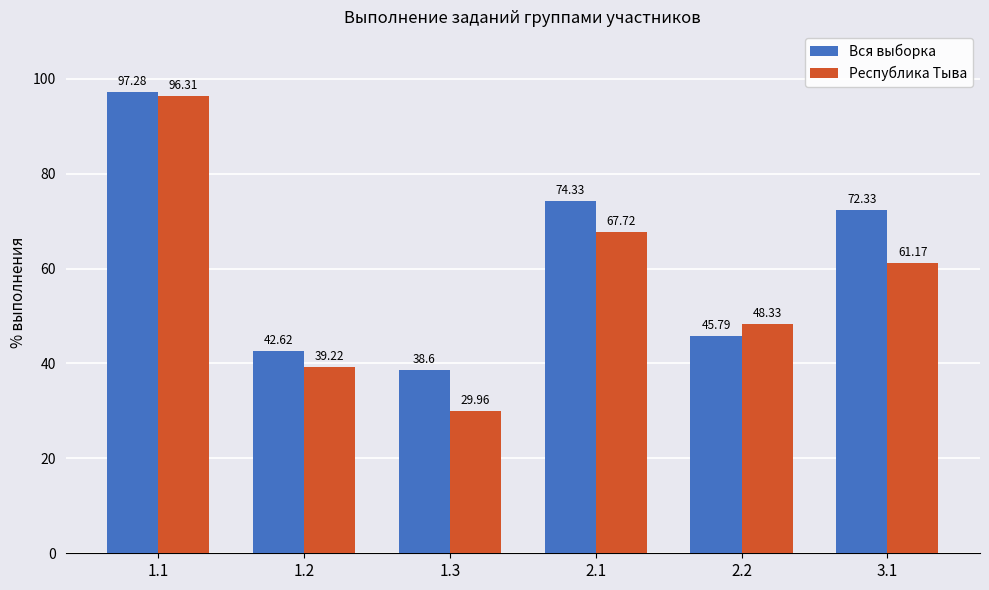

What are all the series names shown in the legend?

Вся выборка, Республика Тыва